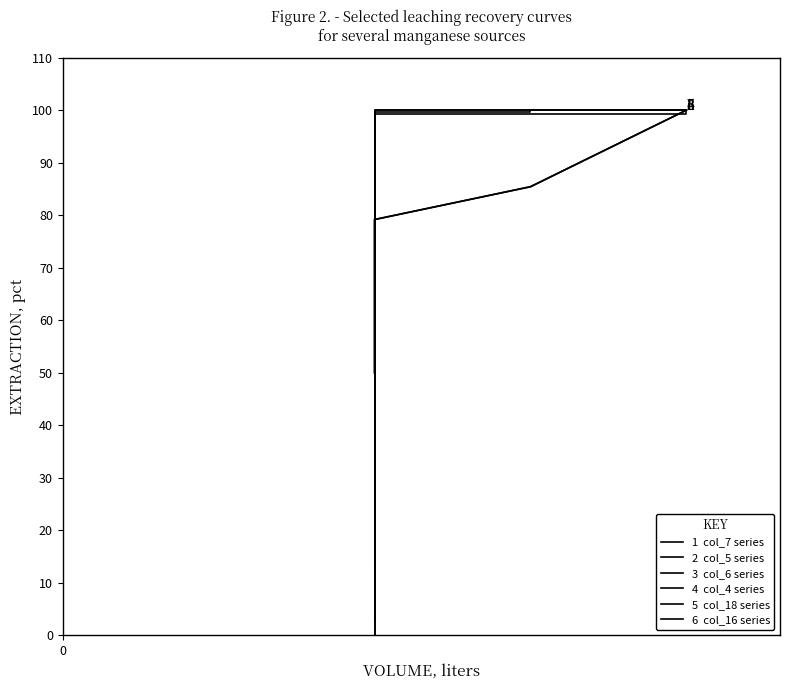

What is the value of the 2  col_5 series point at the 3rd from the left?

8.2